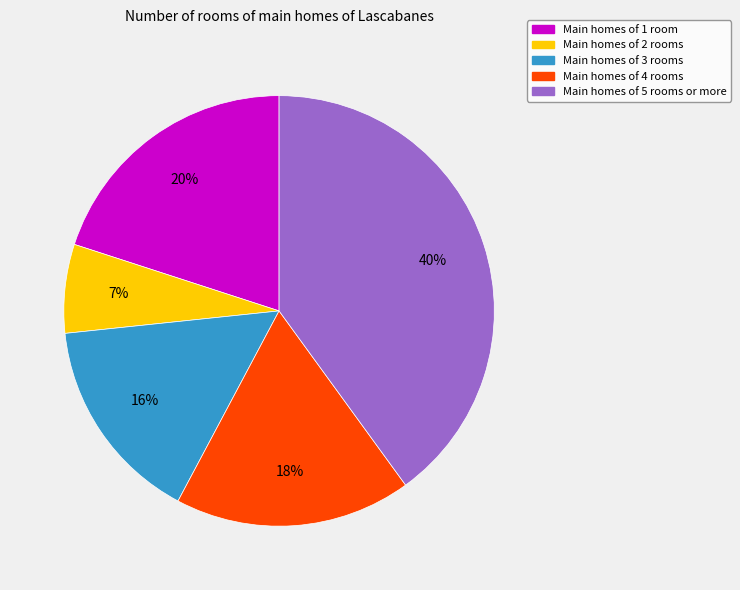

True or false: Main homes of 3 rooms accounts for 5% of the total.

False